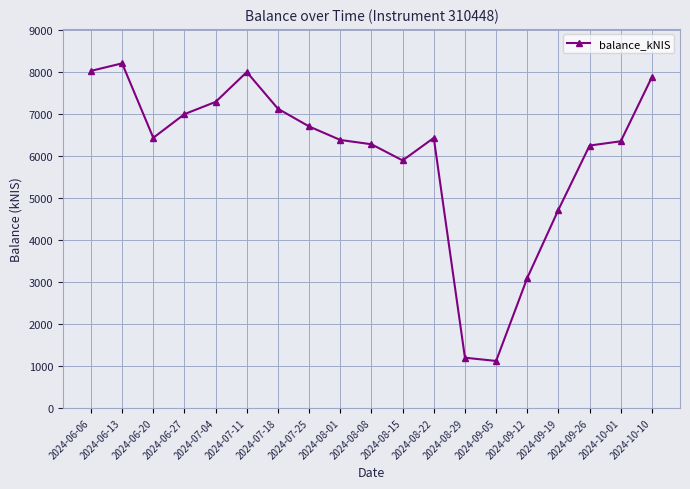

Which label corresponds to the smallest value in the chart?

2024-09-05